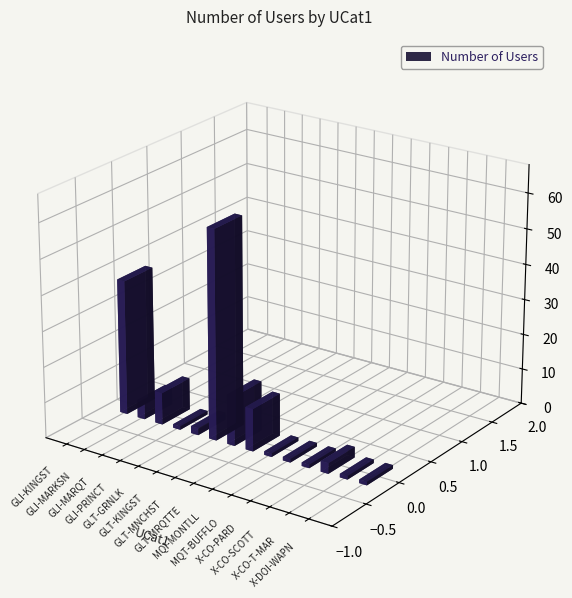

Which label corresponds to the largest value in the chart?

GLT-KINGST